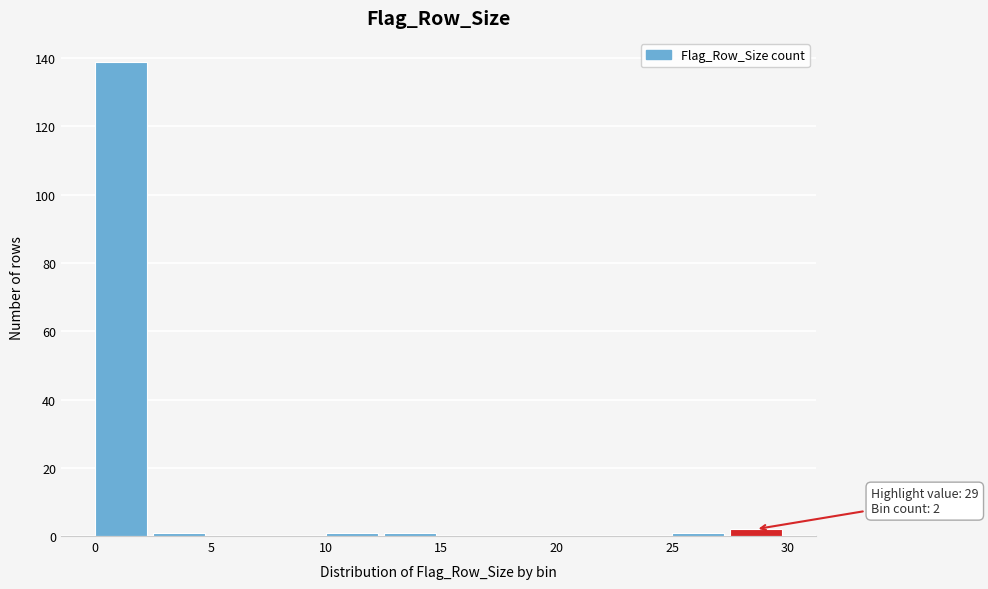

Over which range of the x-axis is the bar tallest?

0.0 to 2.5